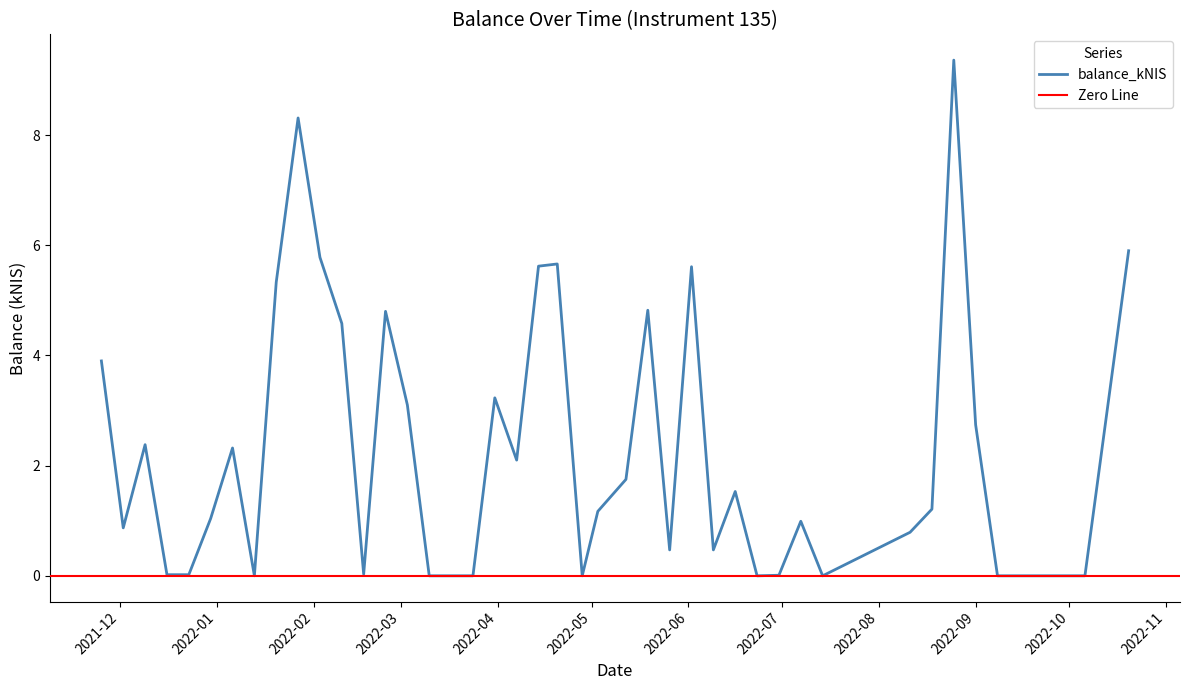

How many positive values are there?

32